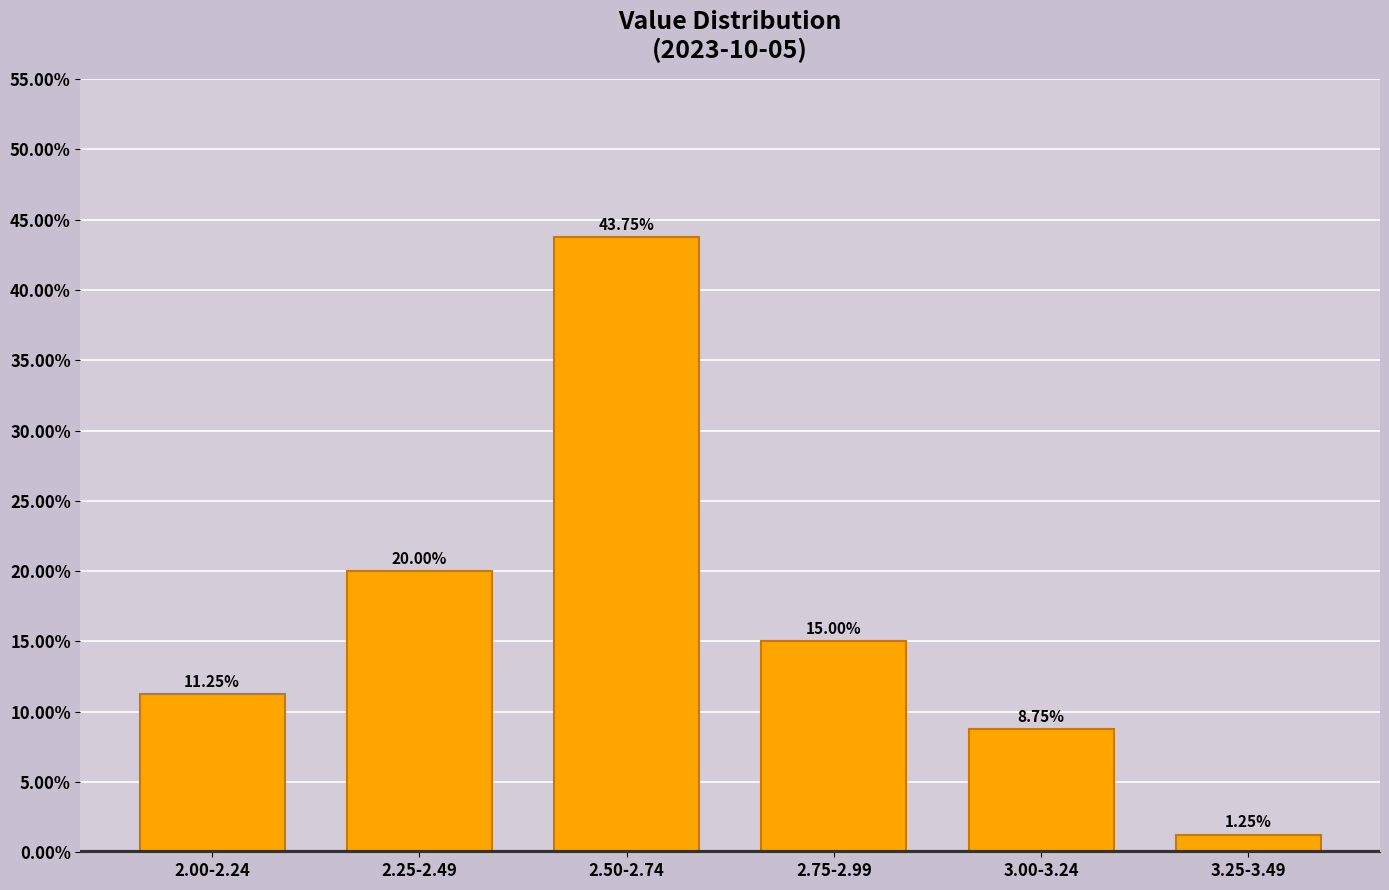

Which has a higher value, 2.50-2.74 or 2.25-2.49?

2.50-2.74